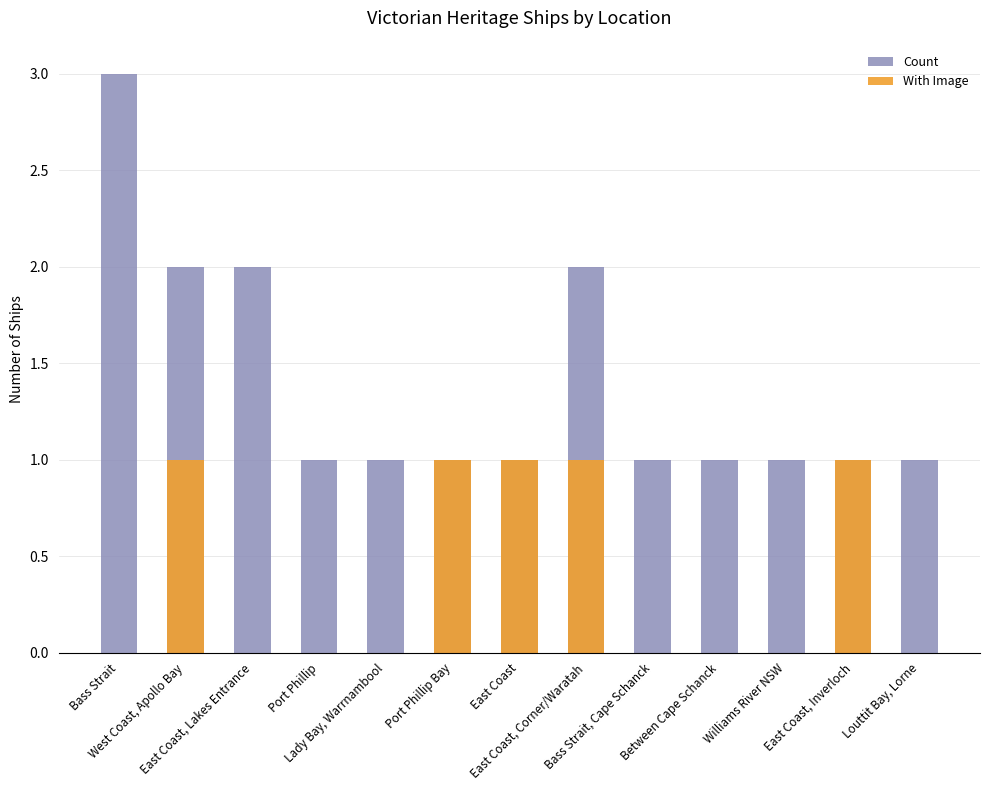

At which label does With Image reach its minimum?

Bass Strait